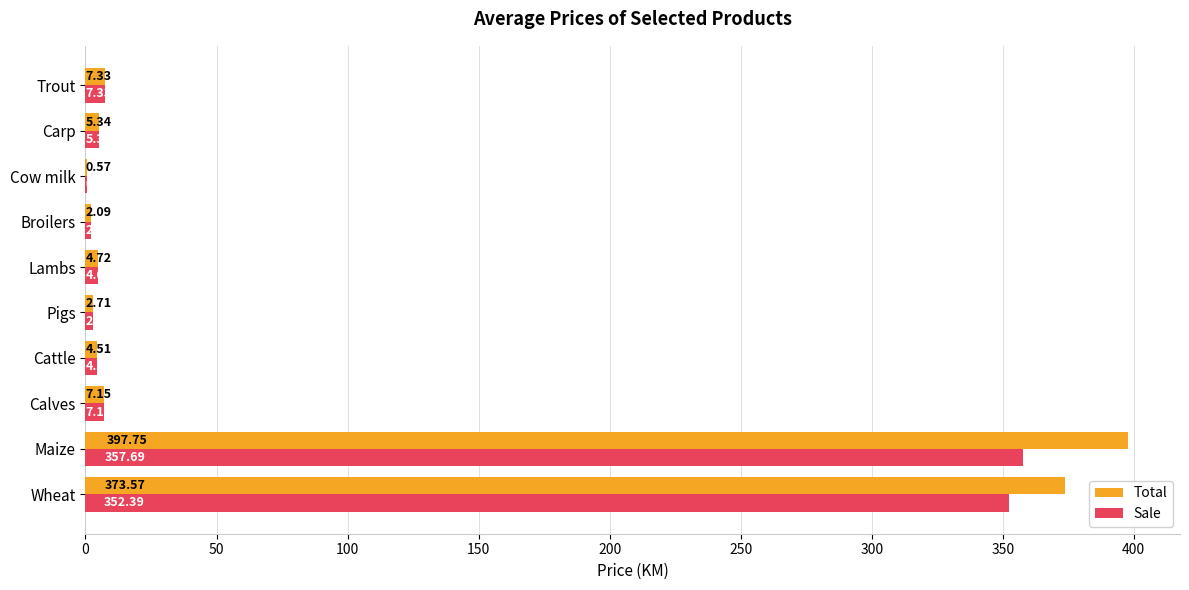

At which label is Total closest to 199?

Wheat